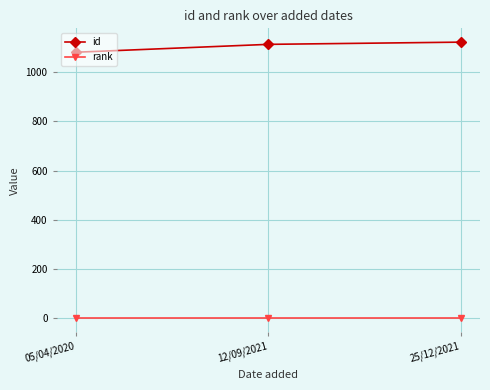

What position from the right is 25/12/2021?

1